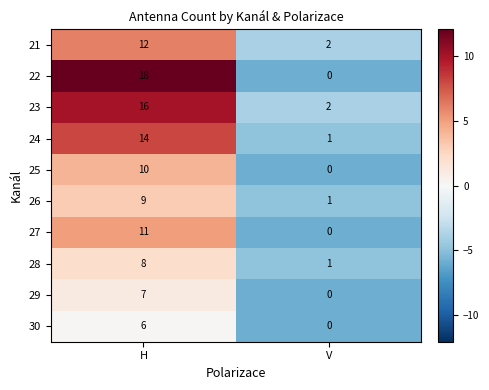

Which series changed the most between H and V?

22